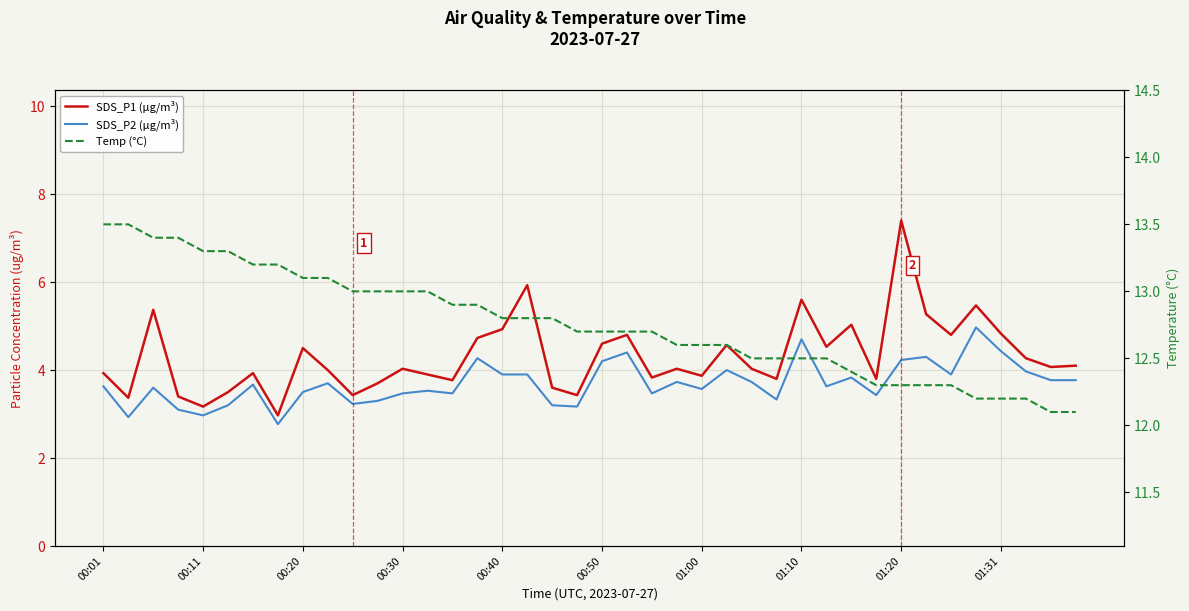

Is it true that Temp (°C) equals 12.2 at 35?

True